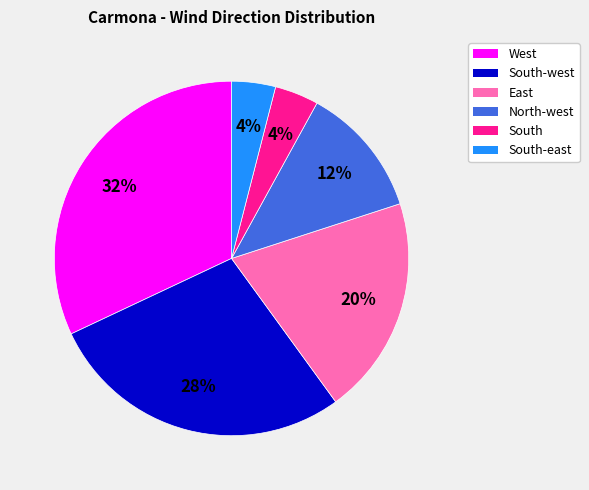

Which has a higher value, South-west or East?

South-west